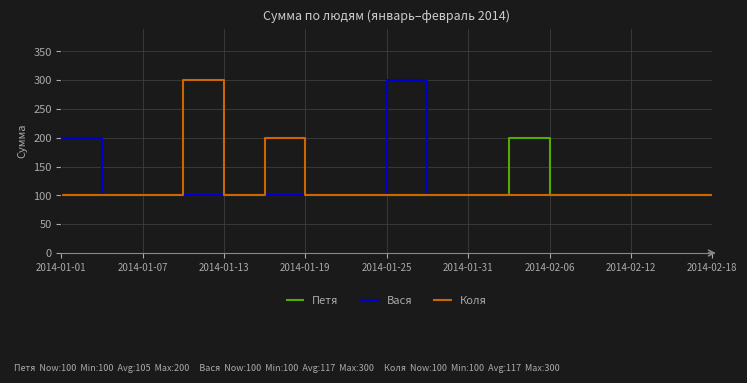

What is the minimum value shown in the chart?

100